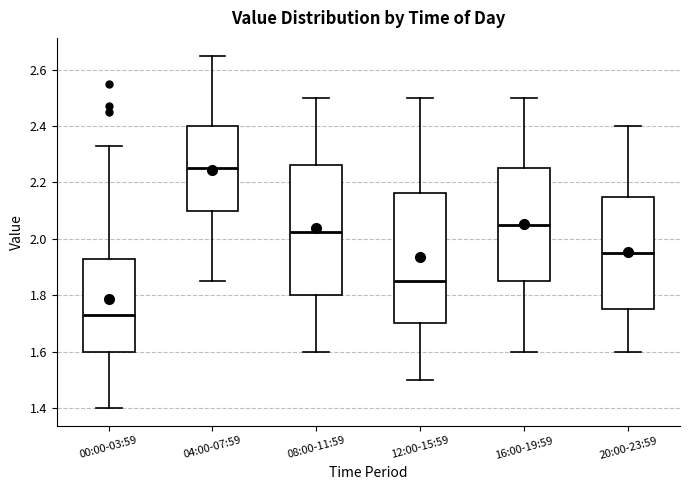

Which box has the highest median line?

04:00-07:59